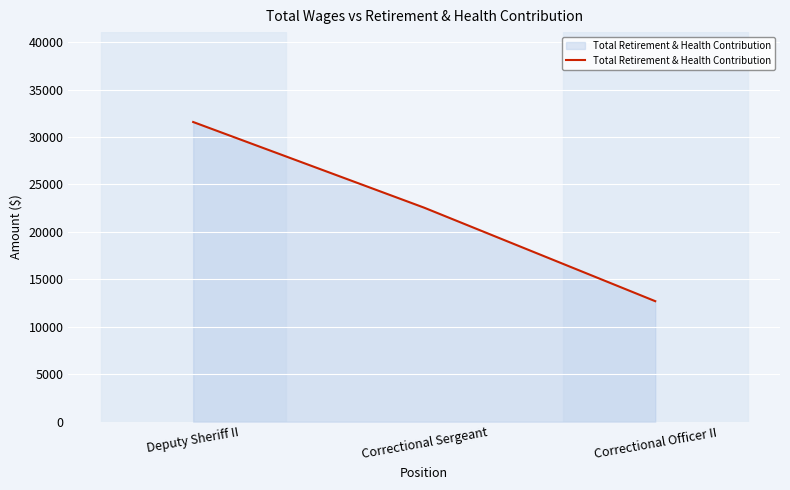

How many values are below 22546?

1